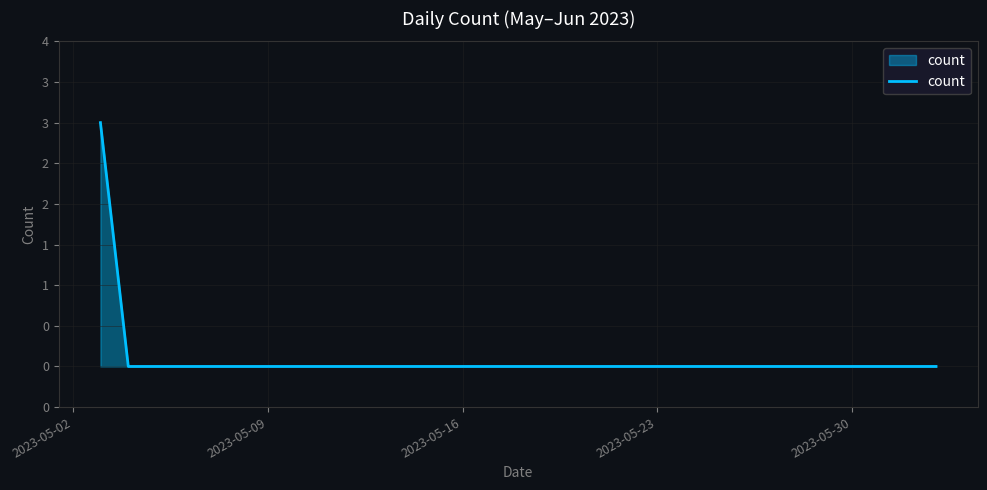

Does the chart display data point markers on the line(s)?

No